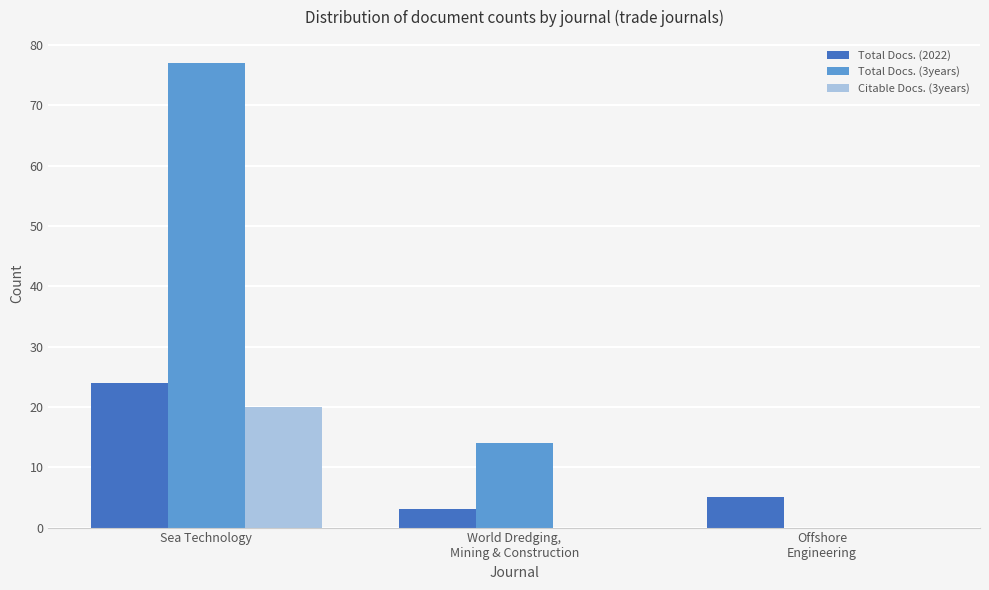

Where is Total Docs. (3years) nearest to the value 38?

World Dredging,
Mining & Construction